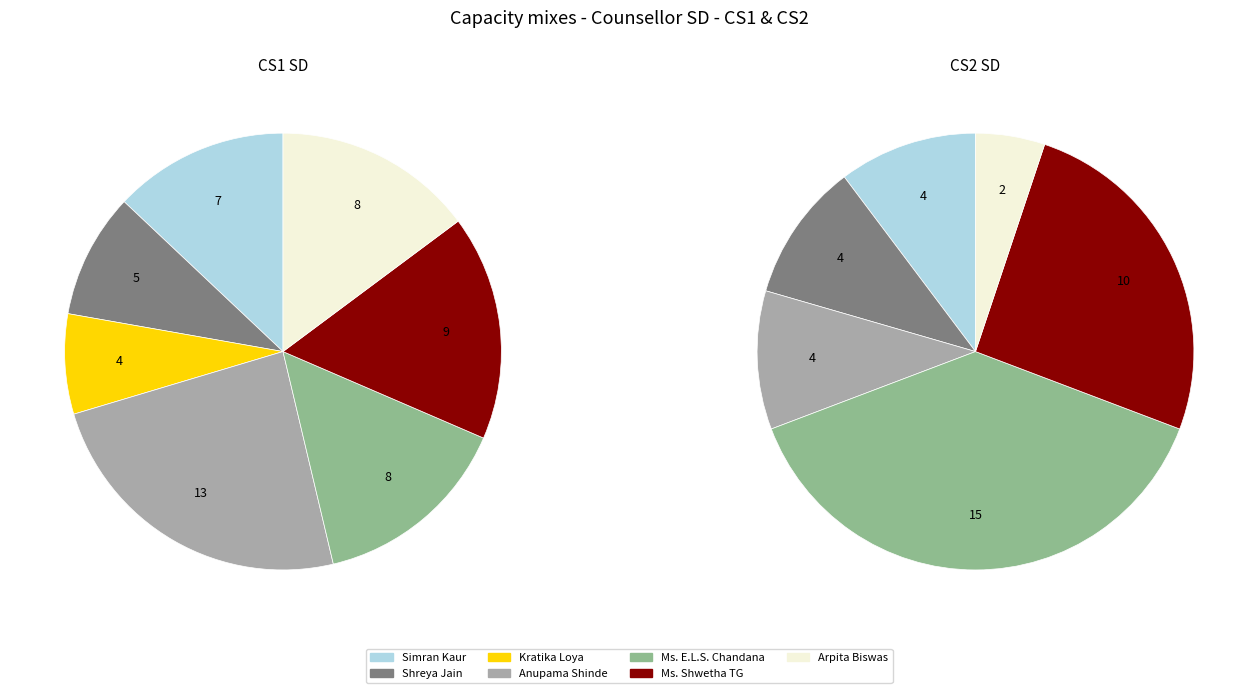

What is the smallest slice in the pie chart?

Kratika Loya